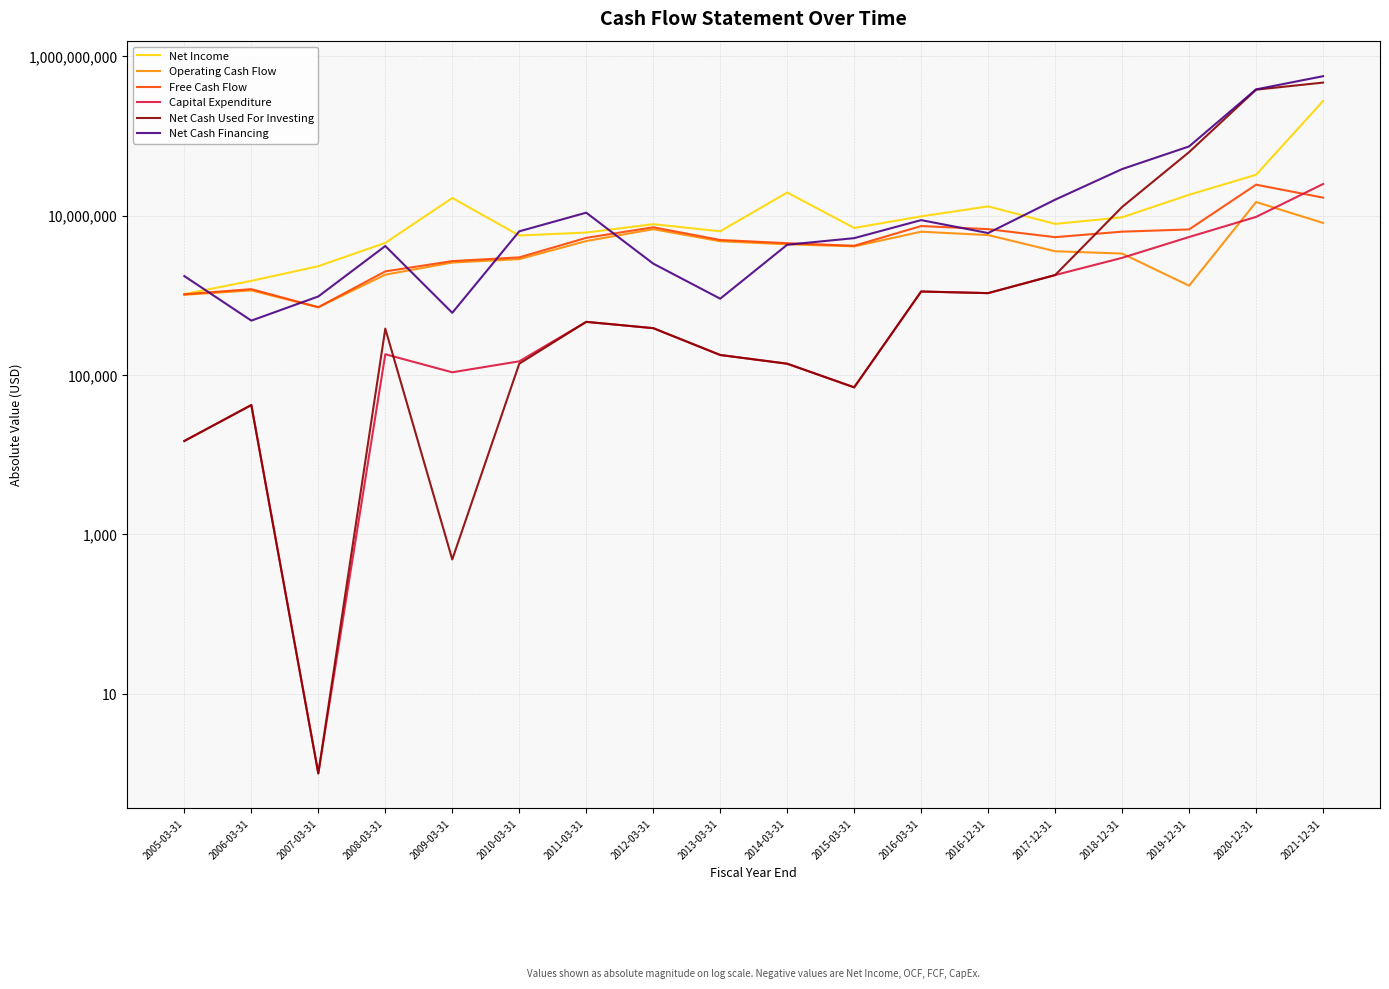

What is the maximum value for Free Cash Flow?

24535000